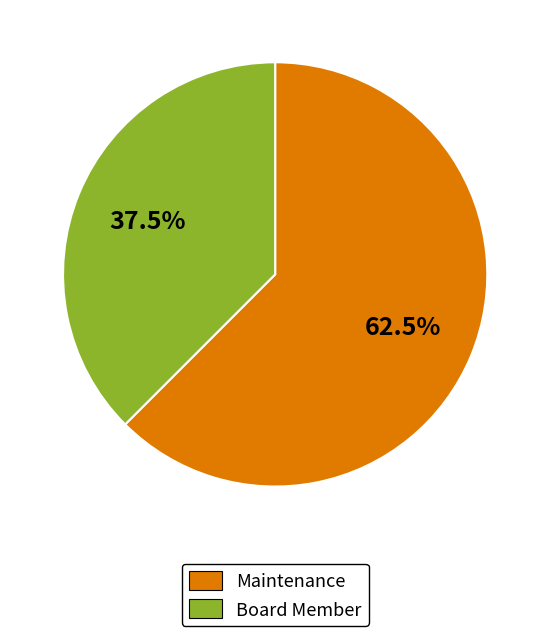

What is the largest slice in the pie chart?

Maintenance